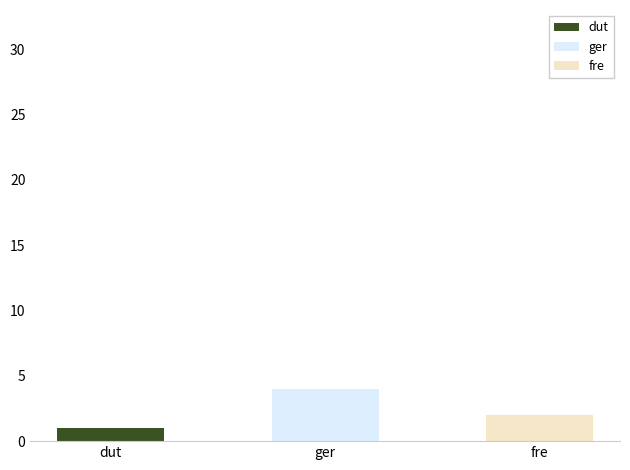

How many groups of bars are there?

3